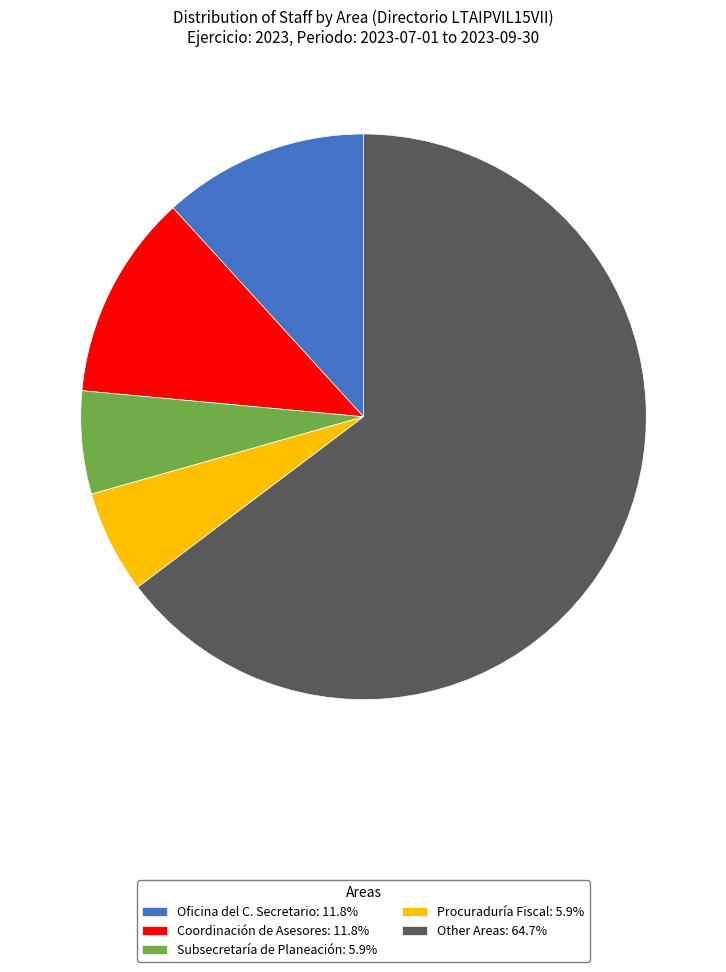

What is the ratio of the value at Oficina del C. Secretario: 11.8% to the value at Procuraduría Fiscal: 5.9%?

2.0